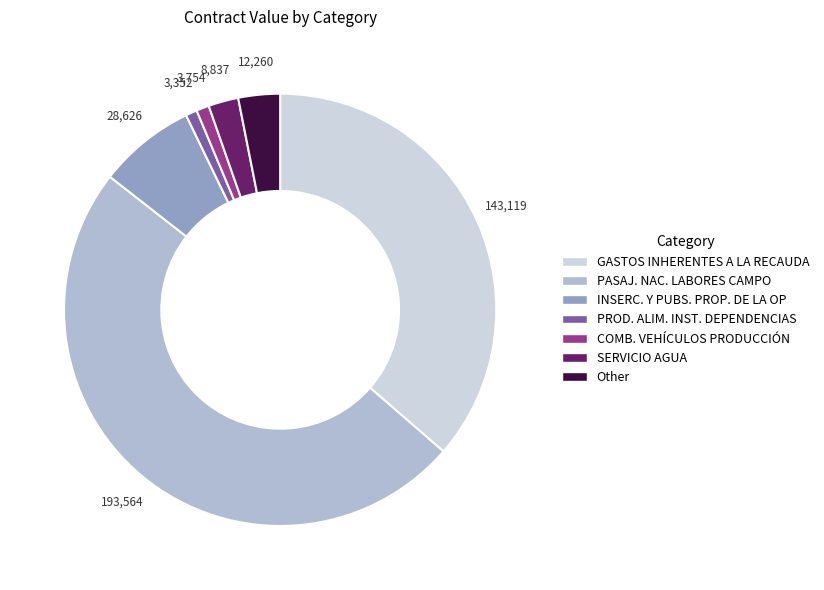

Count the number of slices in the pie.

7